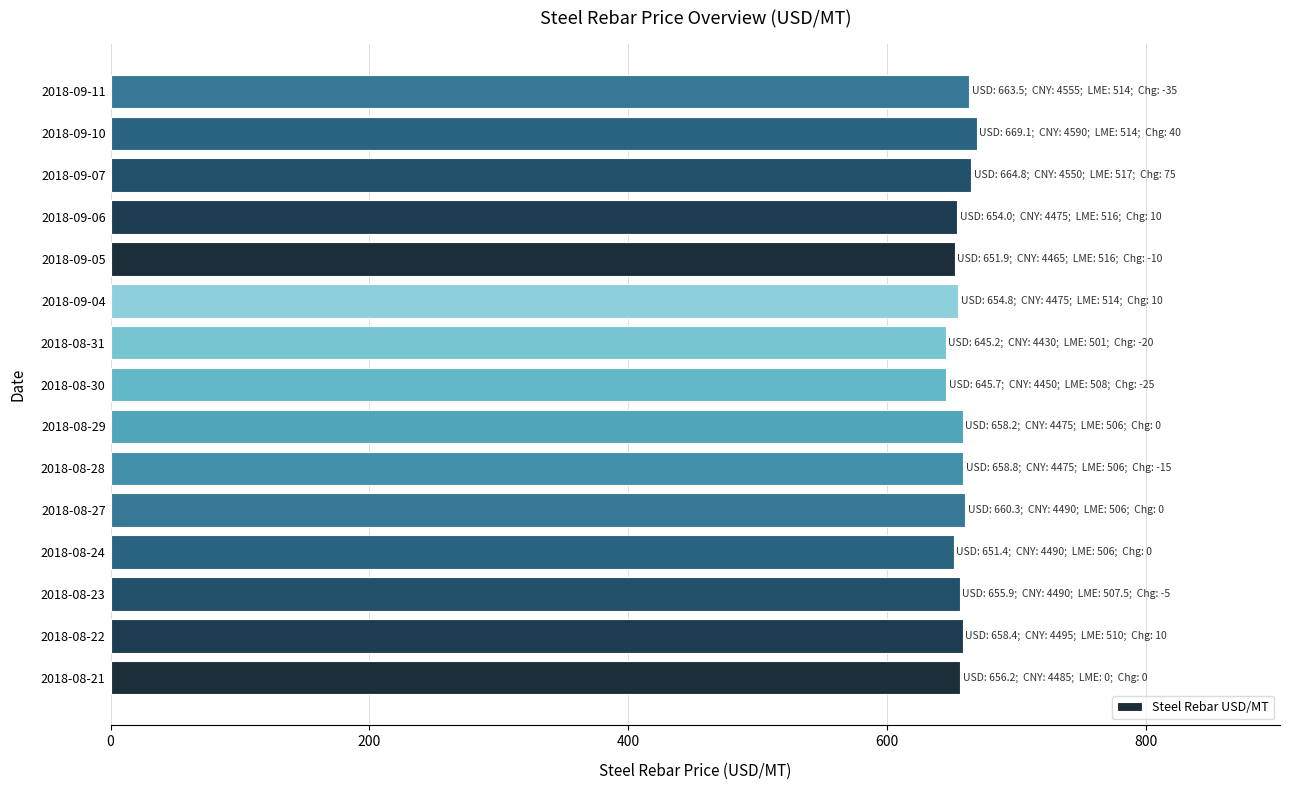

What is the sum of all values?

9848.2